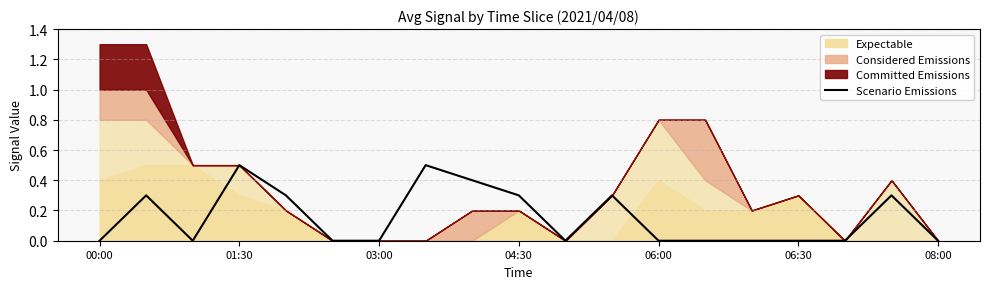

Reading left to right, extract all data points from this chart.

0.0	0.3	0.0	0.5	0.3	0.0	0.0	0.5	0.4	0.3	0.0	0.3	0.0	0.0	0.0	0.0	0.0	0.3	0.0